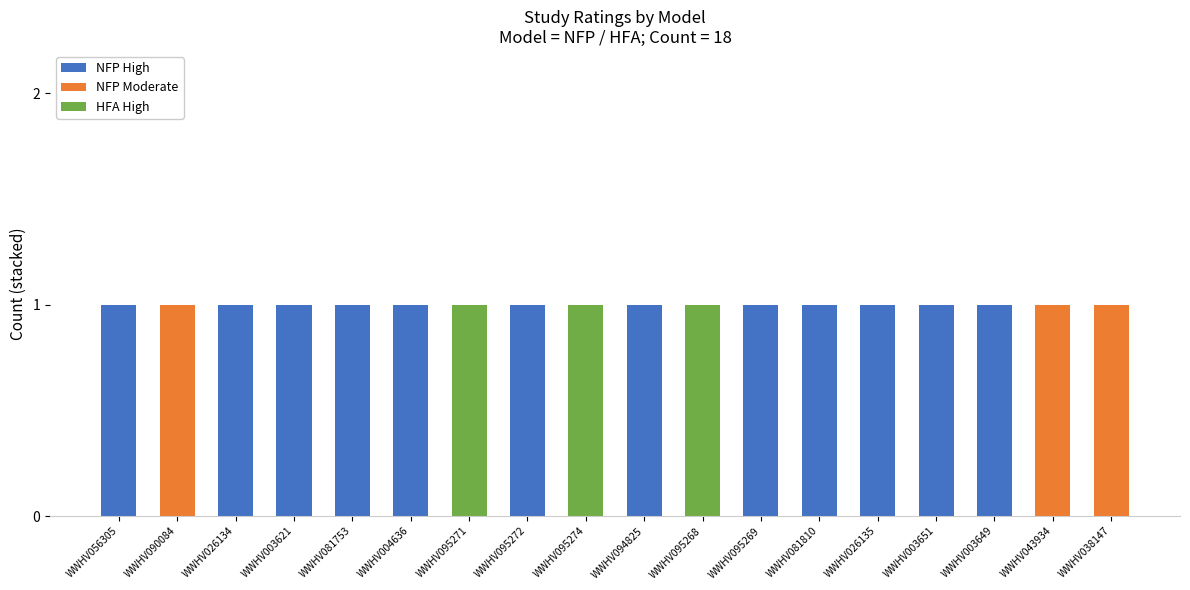

Is it true that NFP High equals 0 at WWHV026135?

False